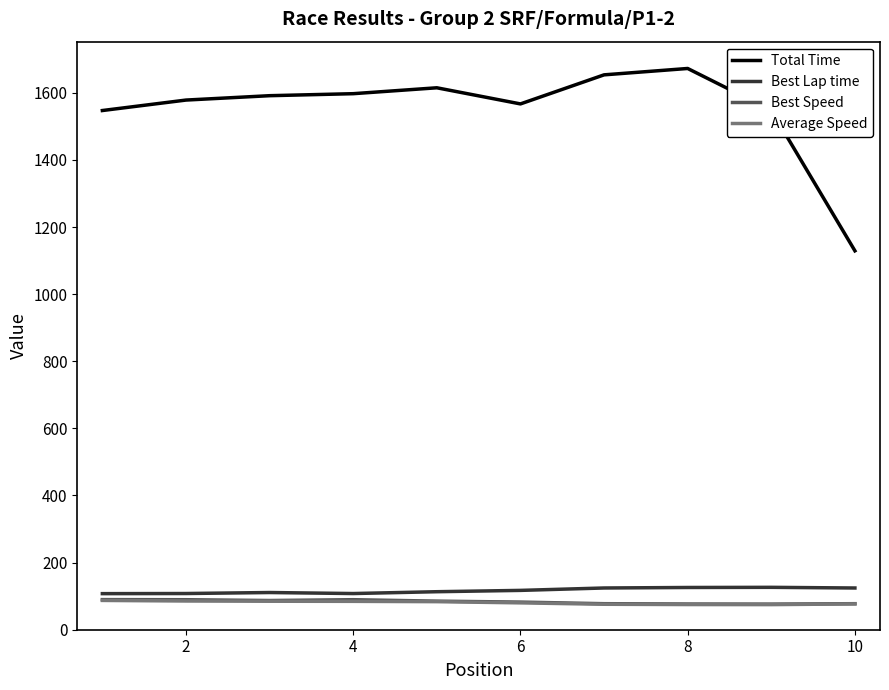

True or false: Average Speed and Total Time cross at least once.

False